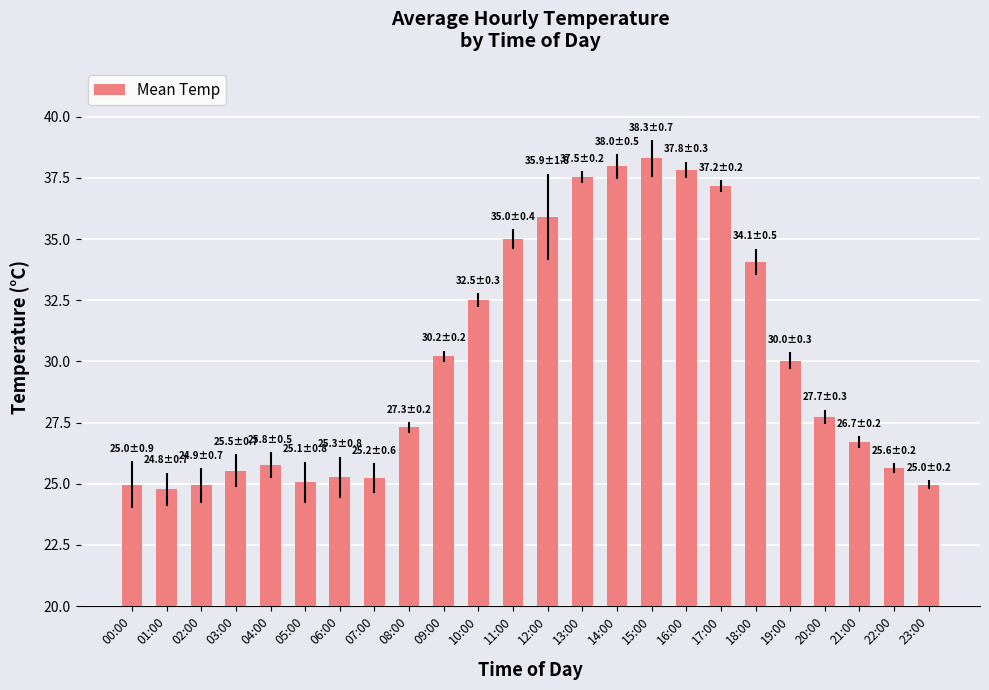

What is the maximum value shown in the chart?

38.3